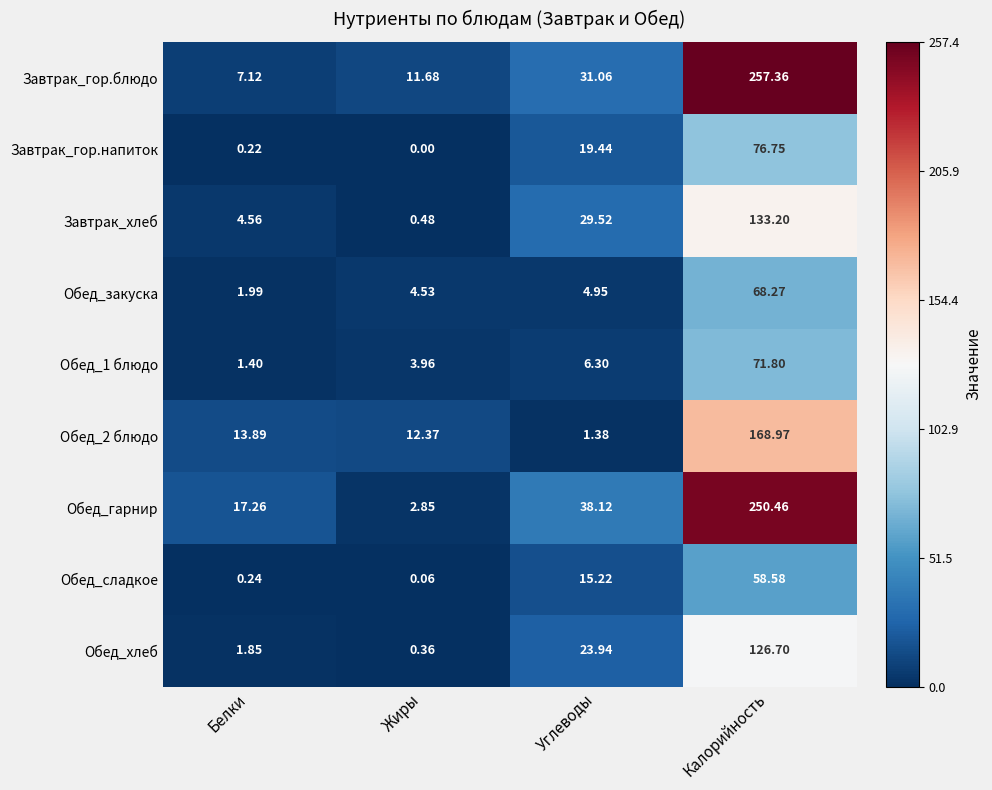

What is the total value across all series at Белки?

48.5